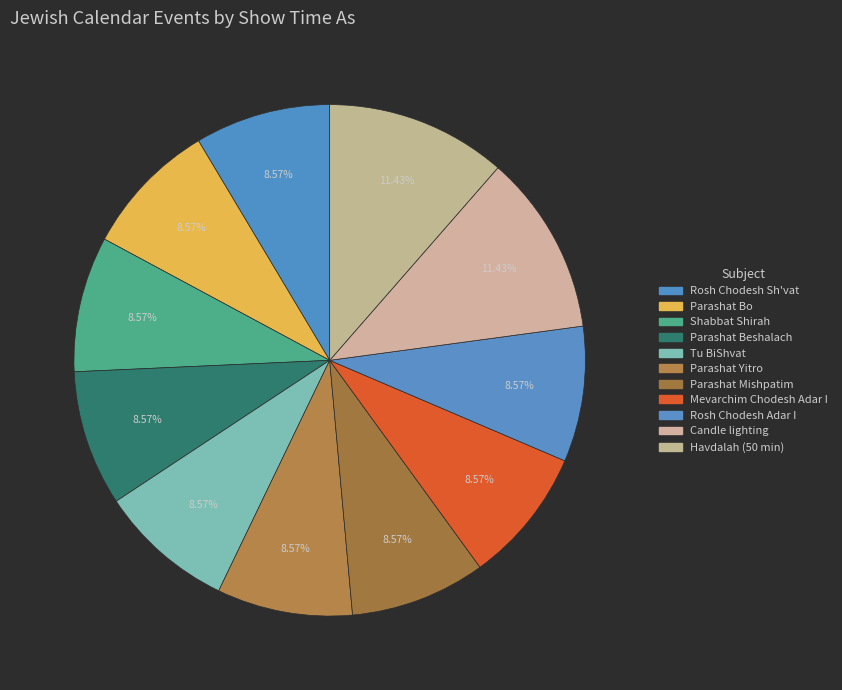

How many segments does this pie chart have?

11